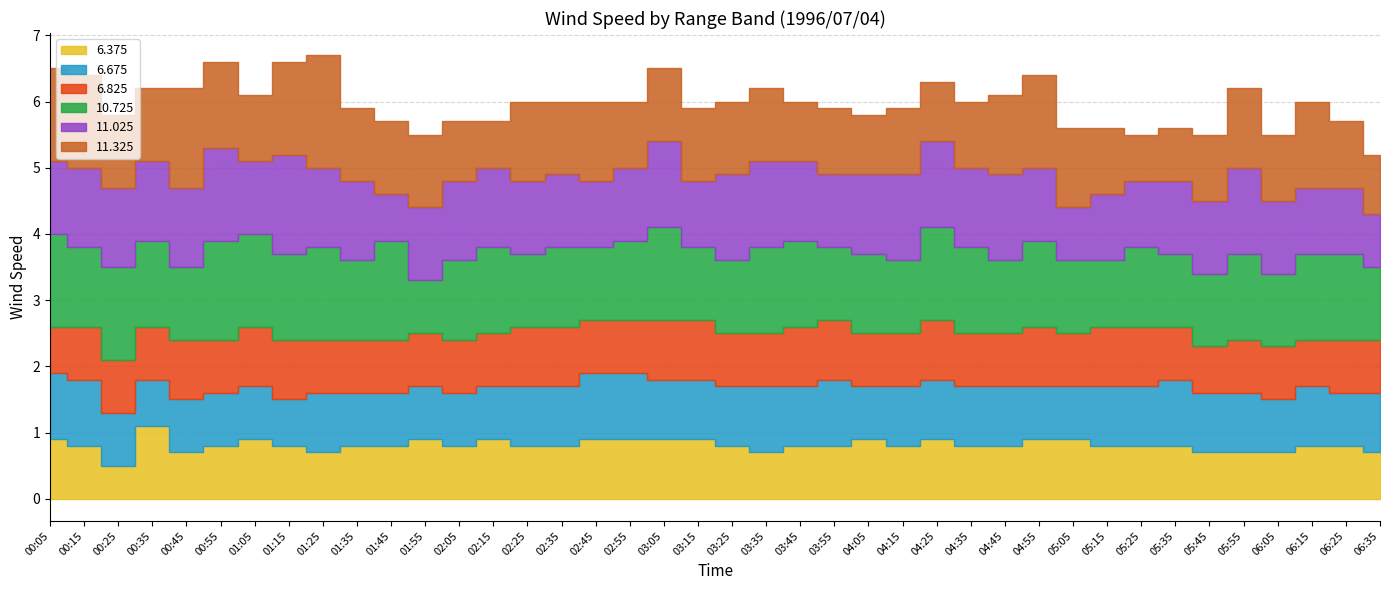

What is the difference between the 10.725 values at 00:55 and 05:15?

0.5